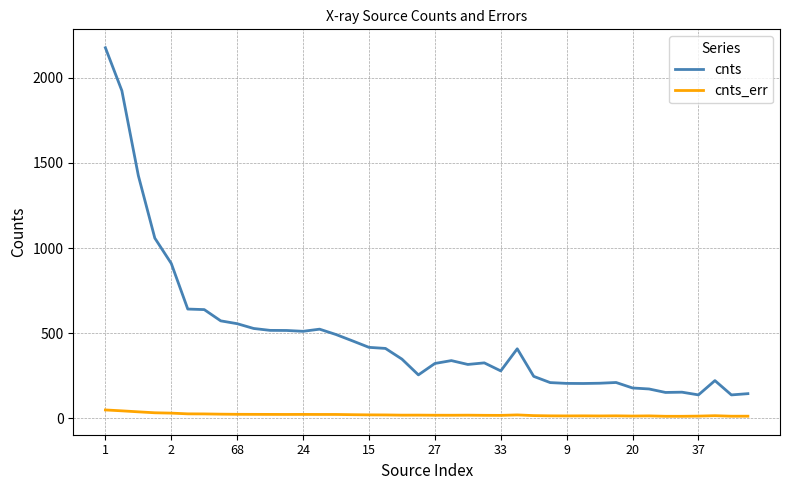

What is the lowest value of the cnts_err series?

12.4